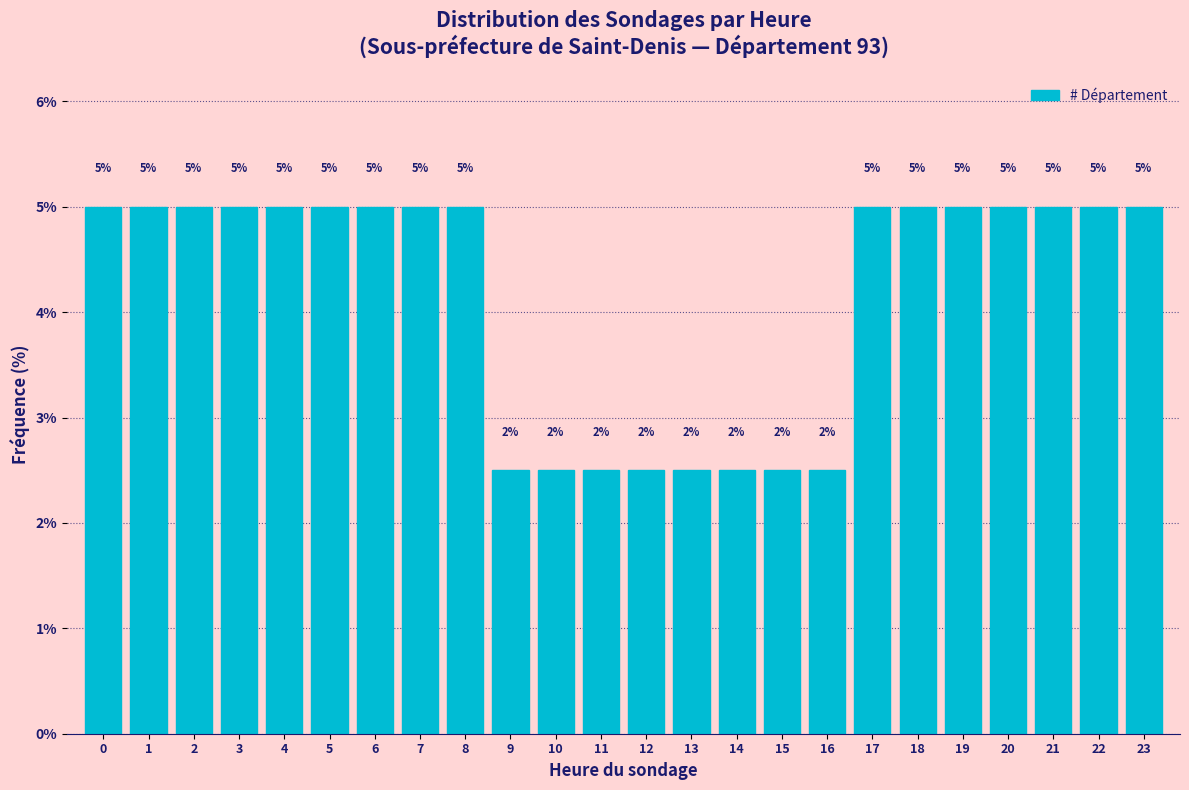

What is the smallest value displayed?

2.5